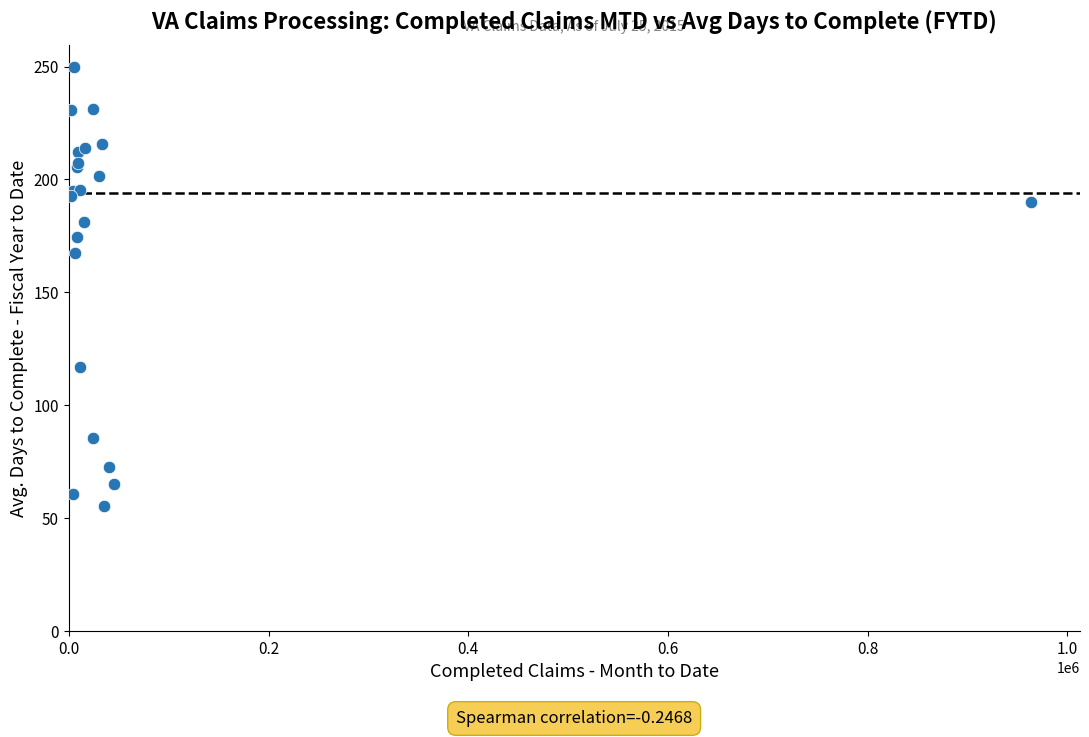

What Y value in the scatter plot is closest to 152?

167.3